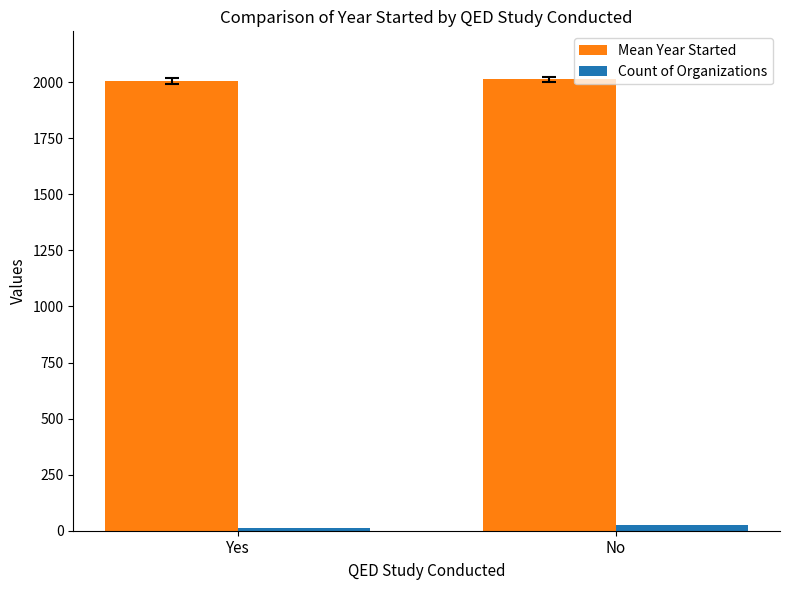

Rank the series at Yes from lowest to highest value.

Count of Organizations, Mean Year Started